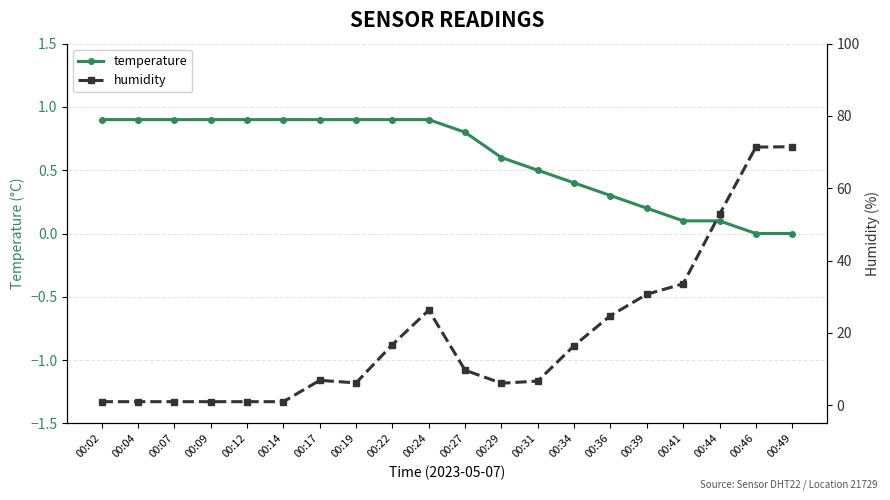

What is the sum of all temperature values?

12.0